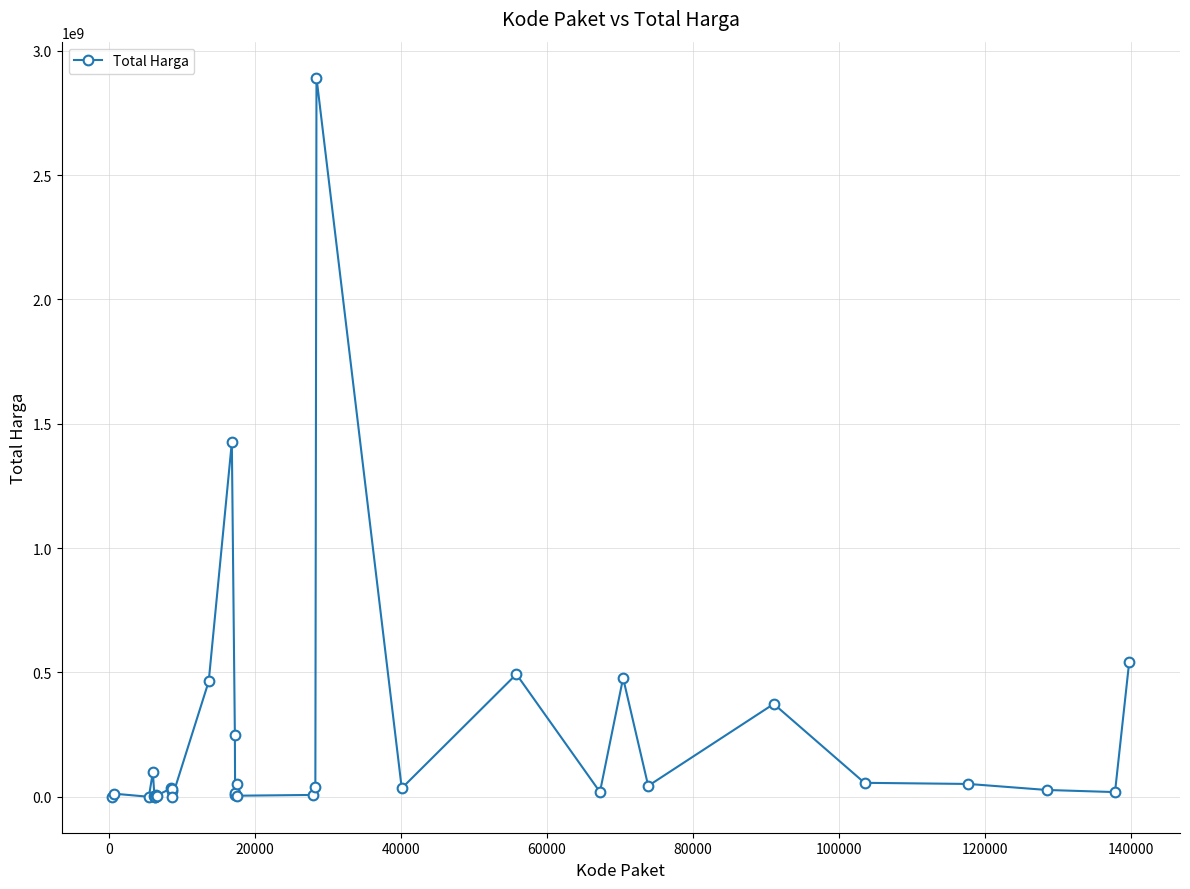

What is the maximum value shown in the chart?

2892122000